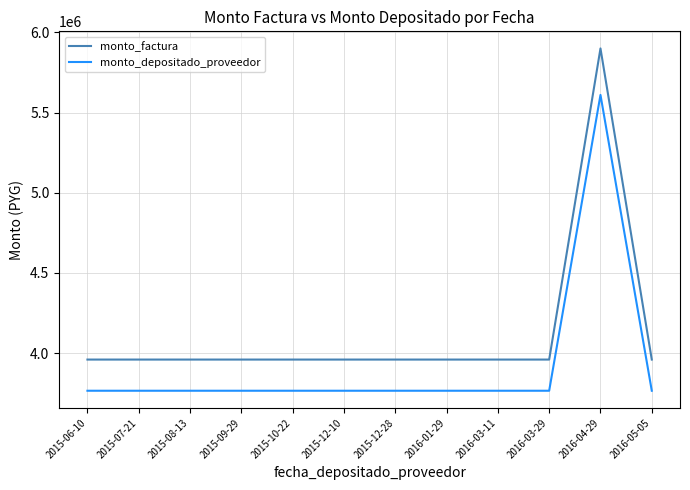

Is the value of monto_depositado_proveedor at 2015-08-13 greater than the value of monto_factura at 2016-01-29?

No